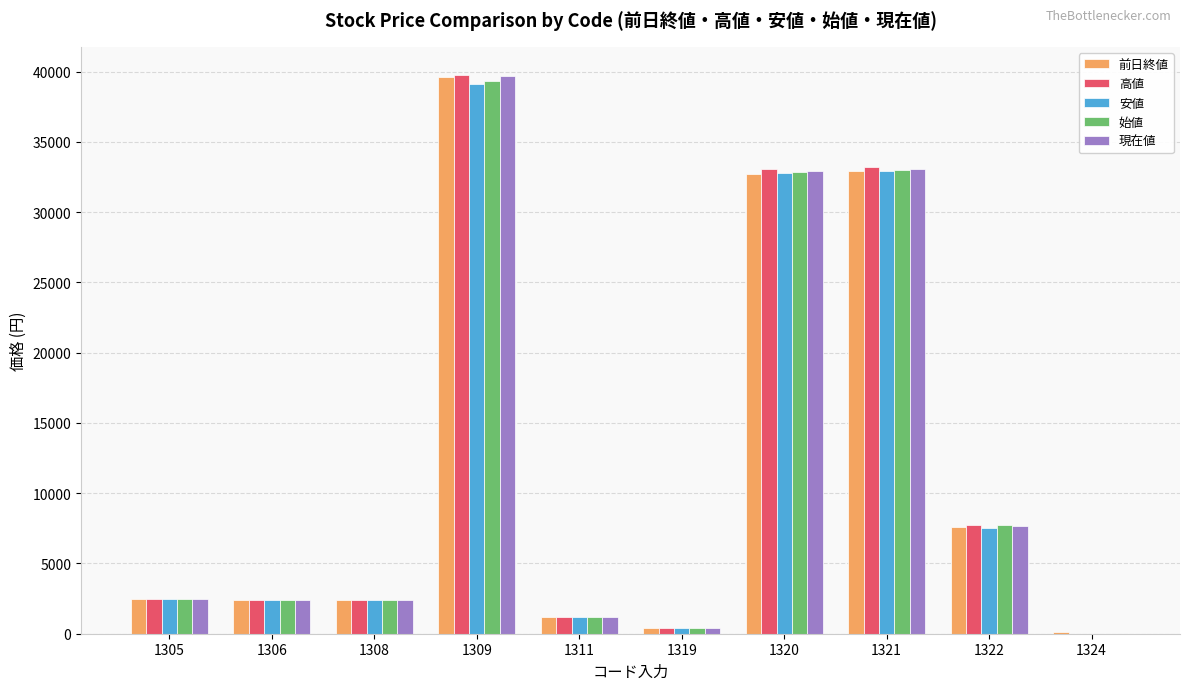

What is the sum of all 高値 values?

122582.5